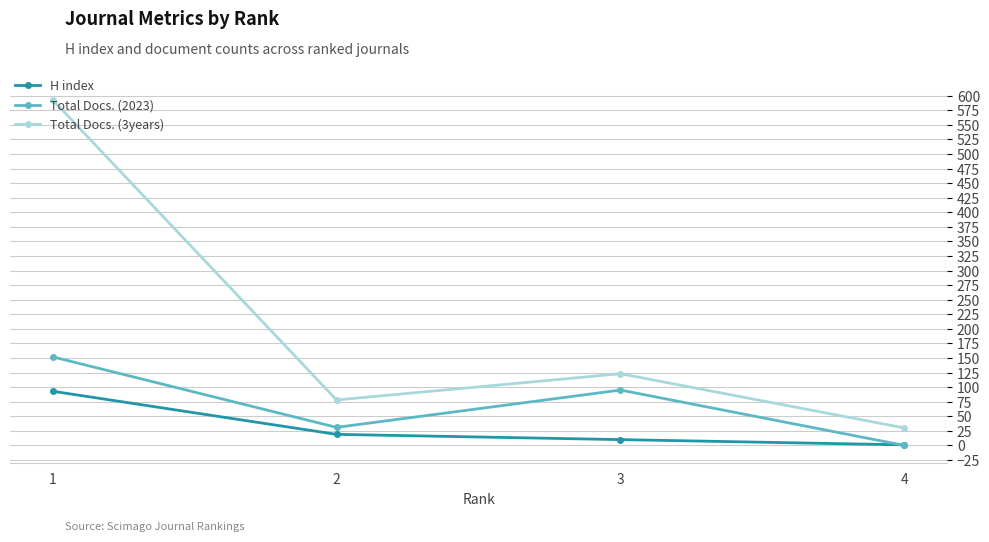

List the series in order of their overall mean, highest first.

Total Docs. (3years), Total Docs. (2023), H index